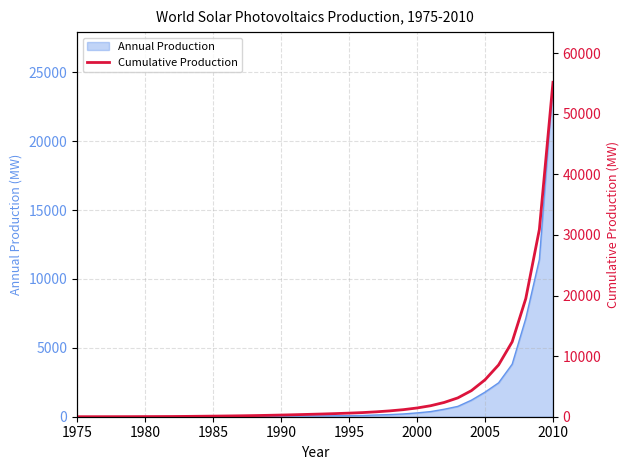

What is the highest value of the Annual Production series?

24275.1